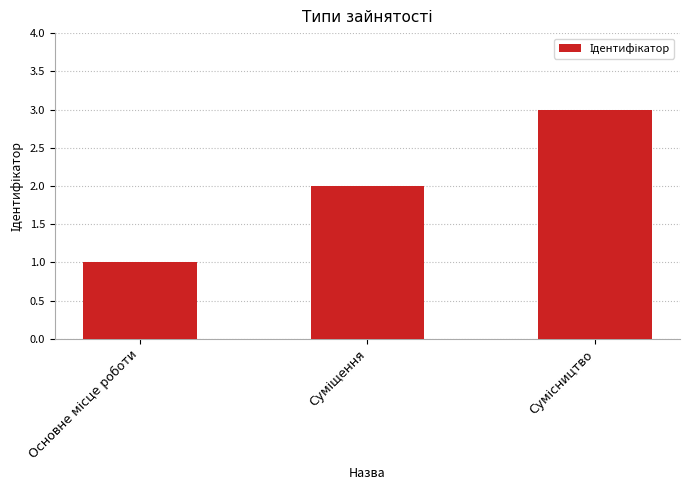

How many bars are there in total?

3